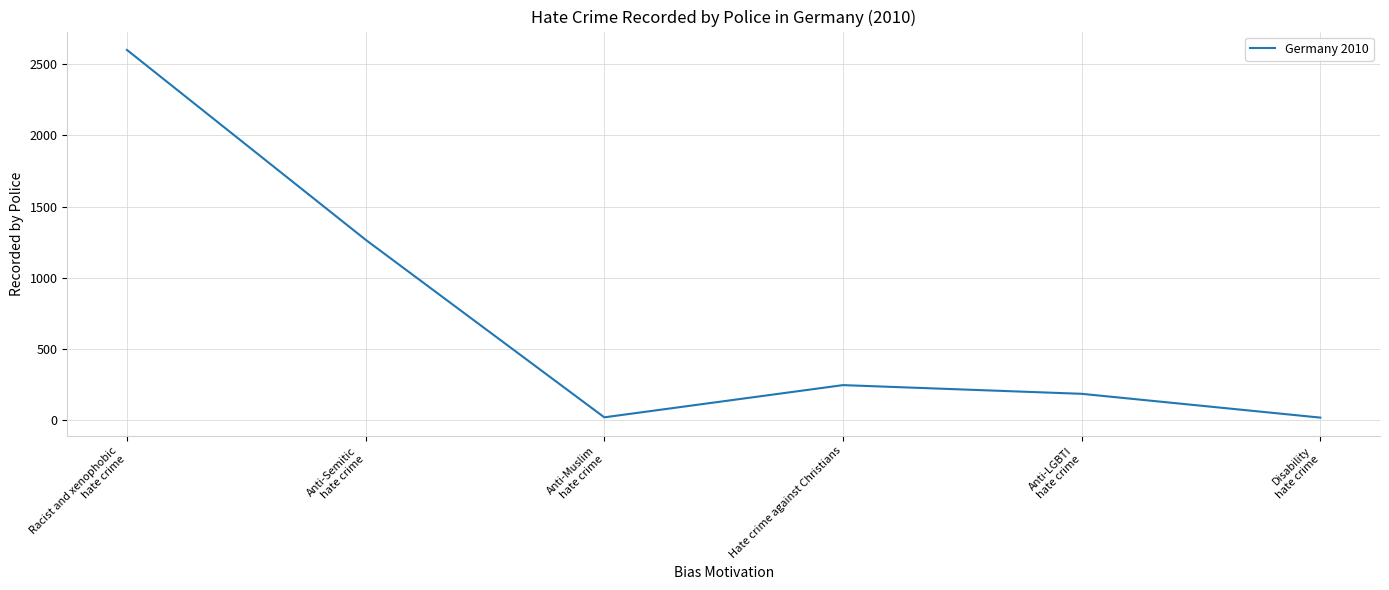

What is the smallest value displayed?

20